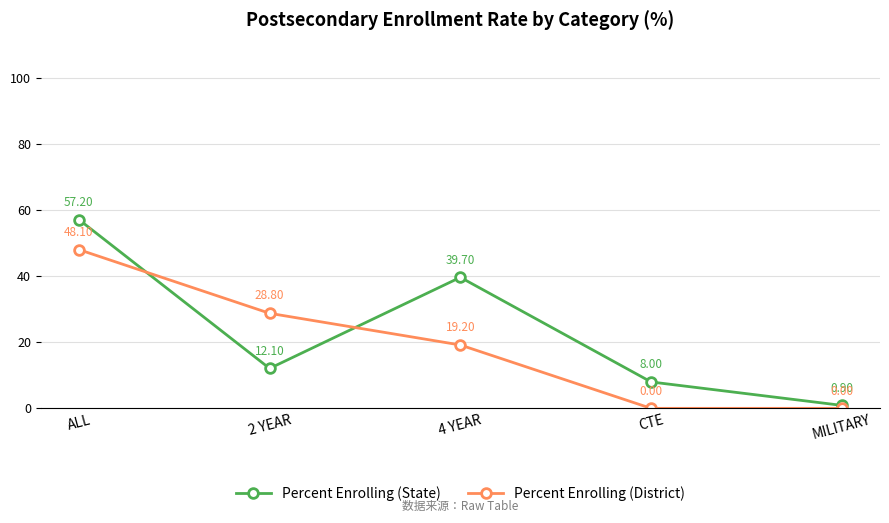

At which category does the chart reach its peak across all series?

ALL